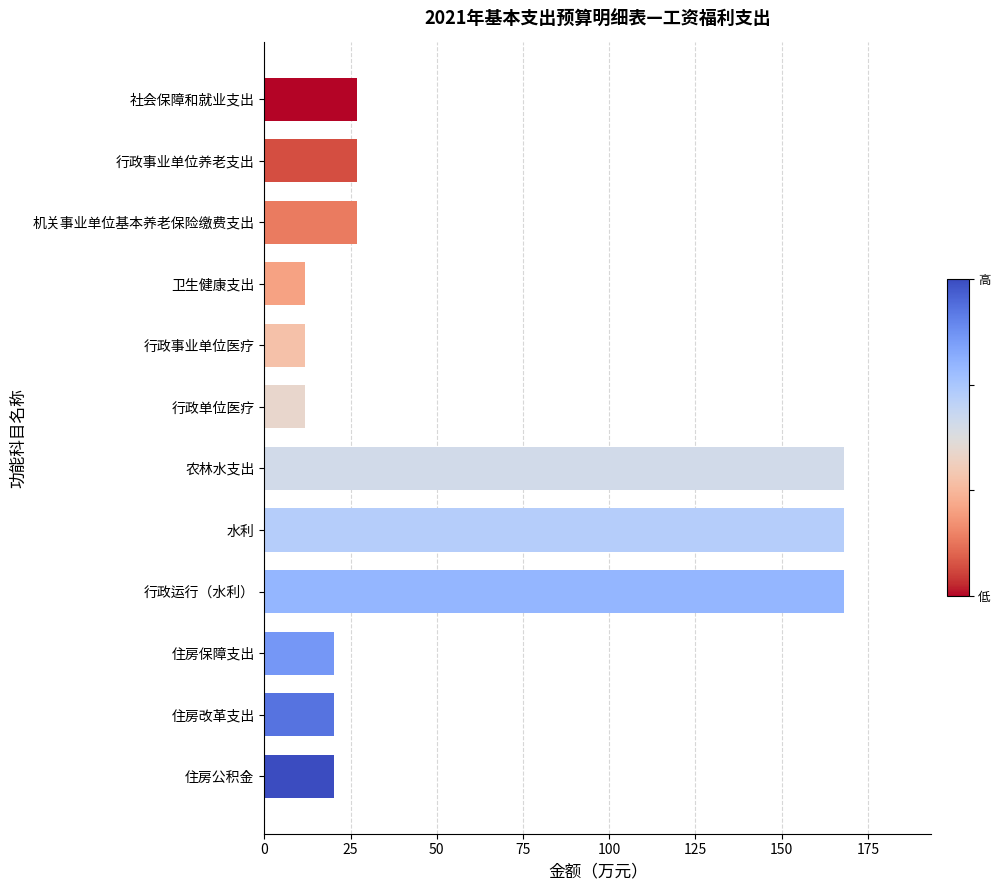

What is the sum of the values at 住房改革支出 and 住房保障支出?

40.4